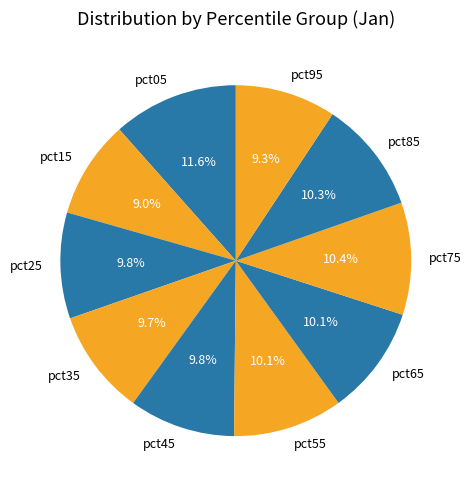

Combined, do pct45 and pct55 account for over 50%?

No